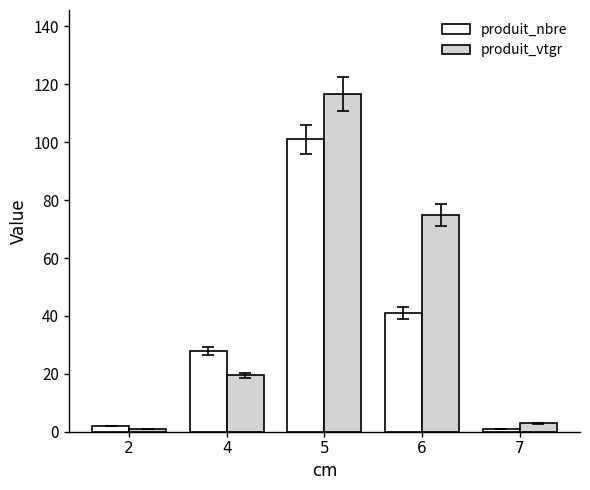

Rank the categories by produit_vtgr value from highest to lowest.

5, 6, 4, 7, 2